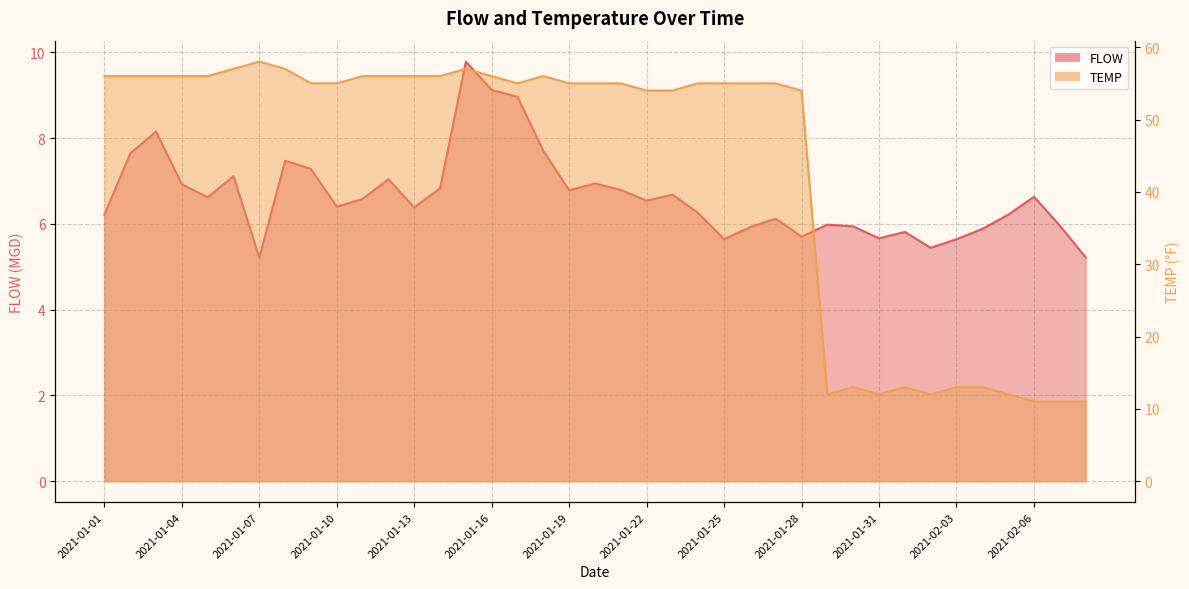

What is the spread (max minus min) of values at 2021-01-14?

49.2